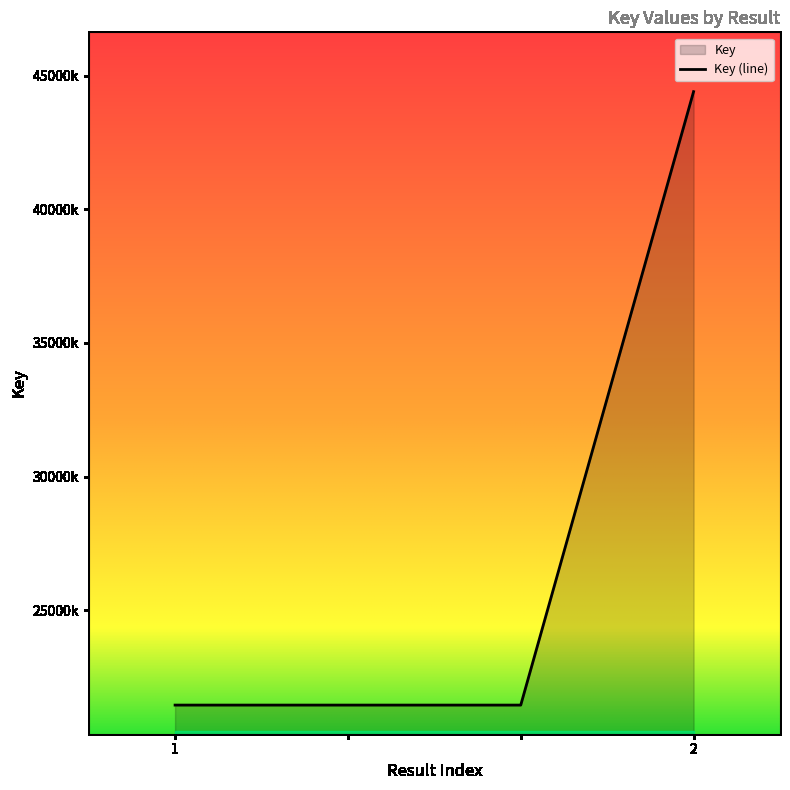

Count the number of data series in this chart.

1